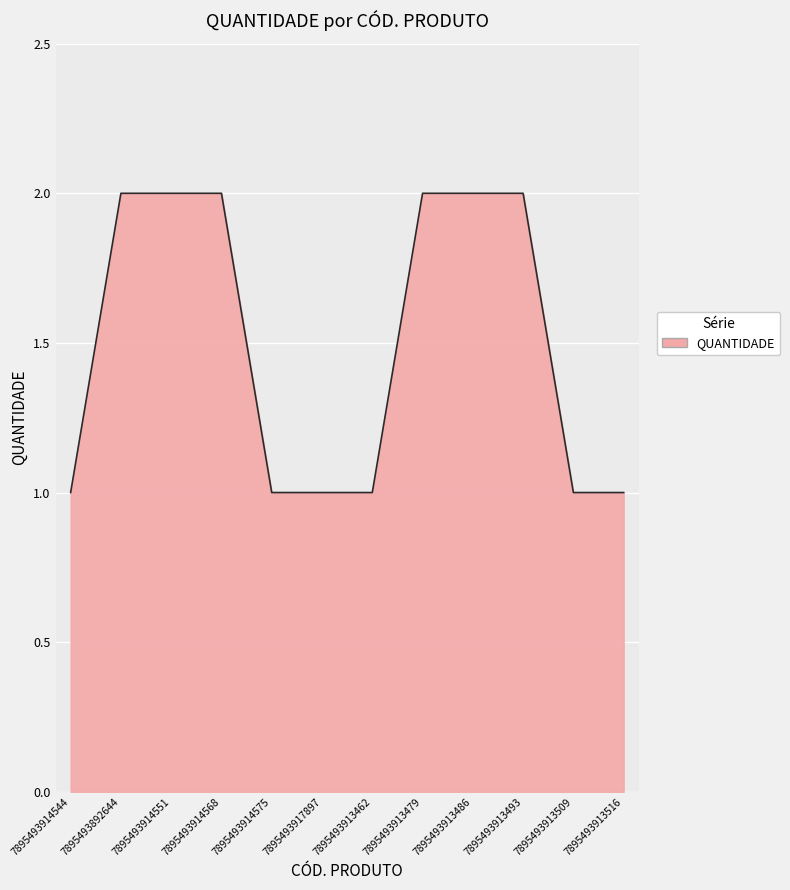

What is the ratio of the value at 7895493914544 to the value at 7895493914575?

1.0